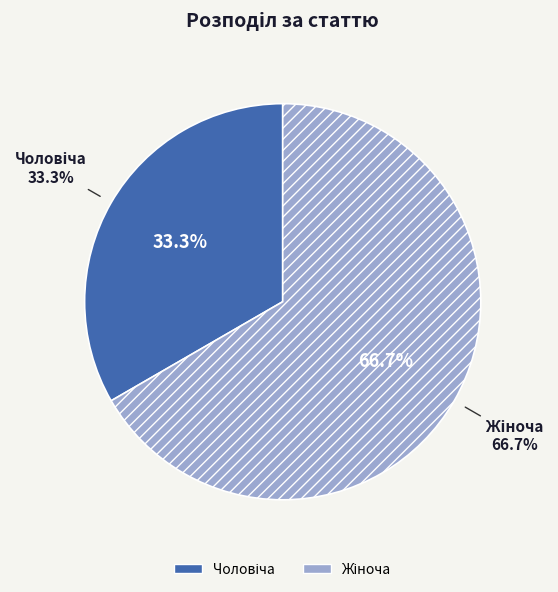

Is Чоловіча the majority of the pie?

No